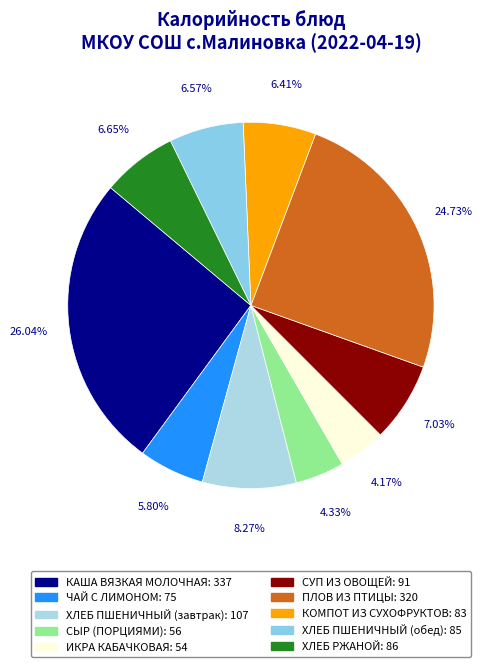

Is it true that ХЛЕБ РЖАНОЙ is 1% of the pie?

False